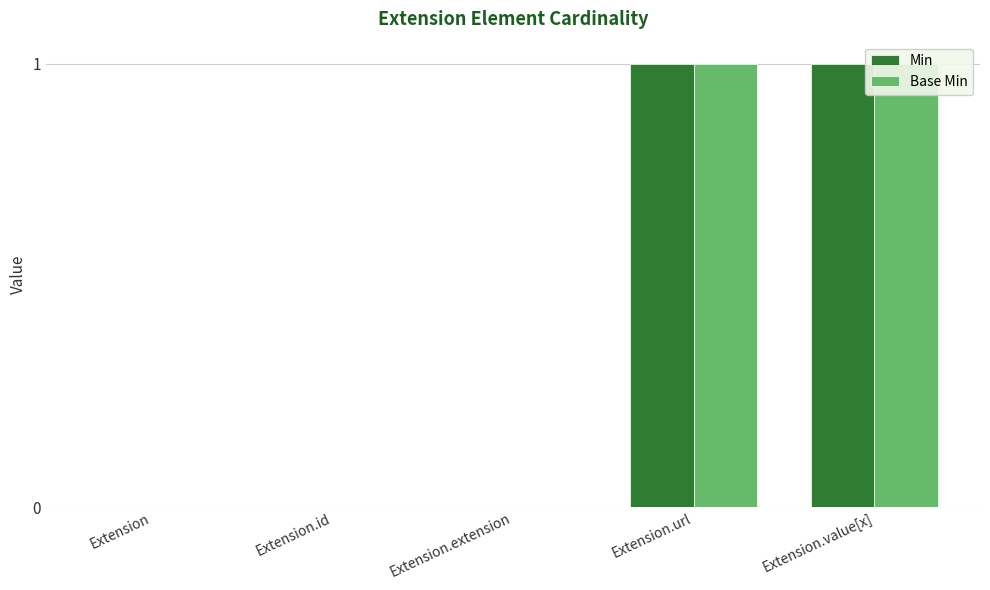

Reading left to right, transcribe all the data shown in this chart.

Min: Extension=0	Extension.id=0	Extension.extension=0	Extension.url=1	Extension.value[x]=1
Base Min: Extension=0	Extension.id=0	Extension.extension=0	Extension.url=1	Extension.value[x]=1